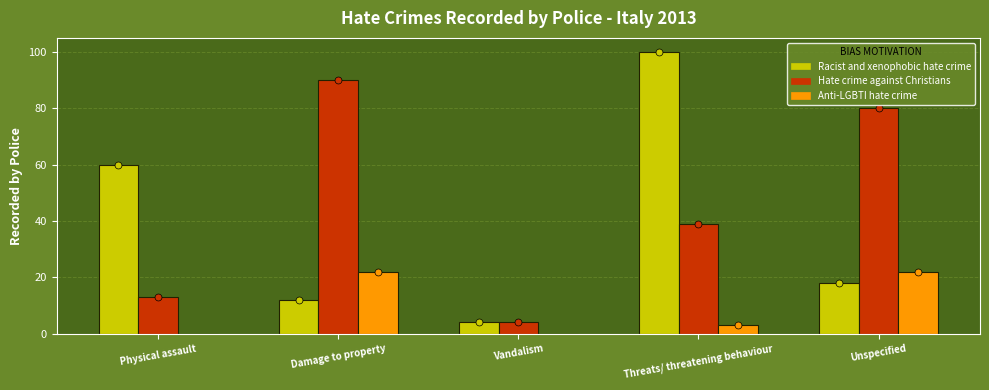

The value of Anti-LGBTI hate crime at Vandalism is 0. True or false?

True